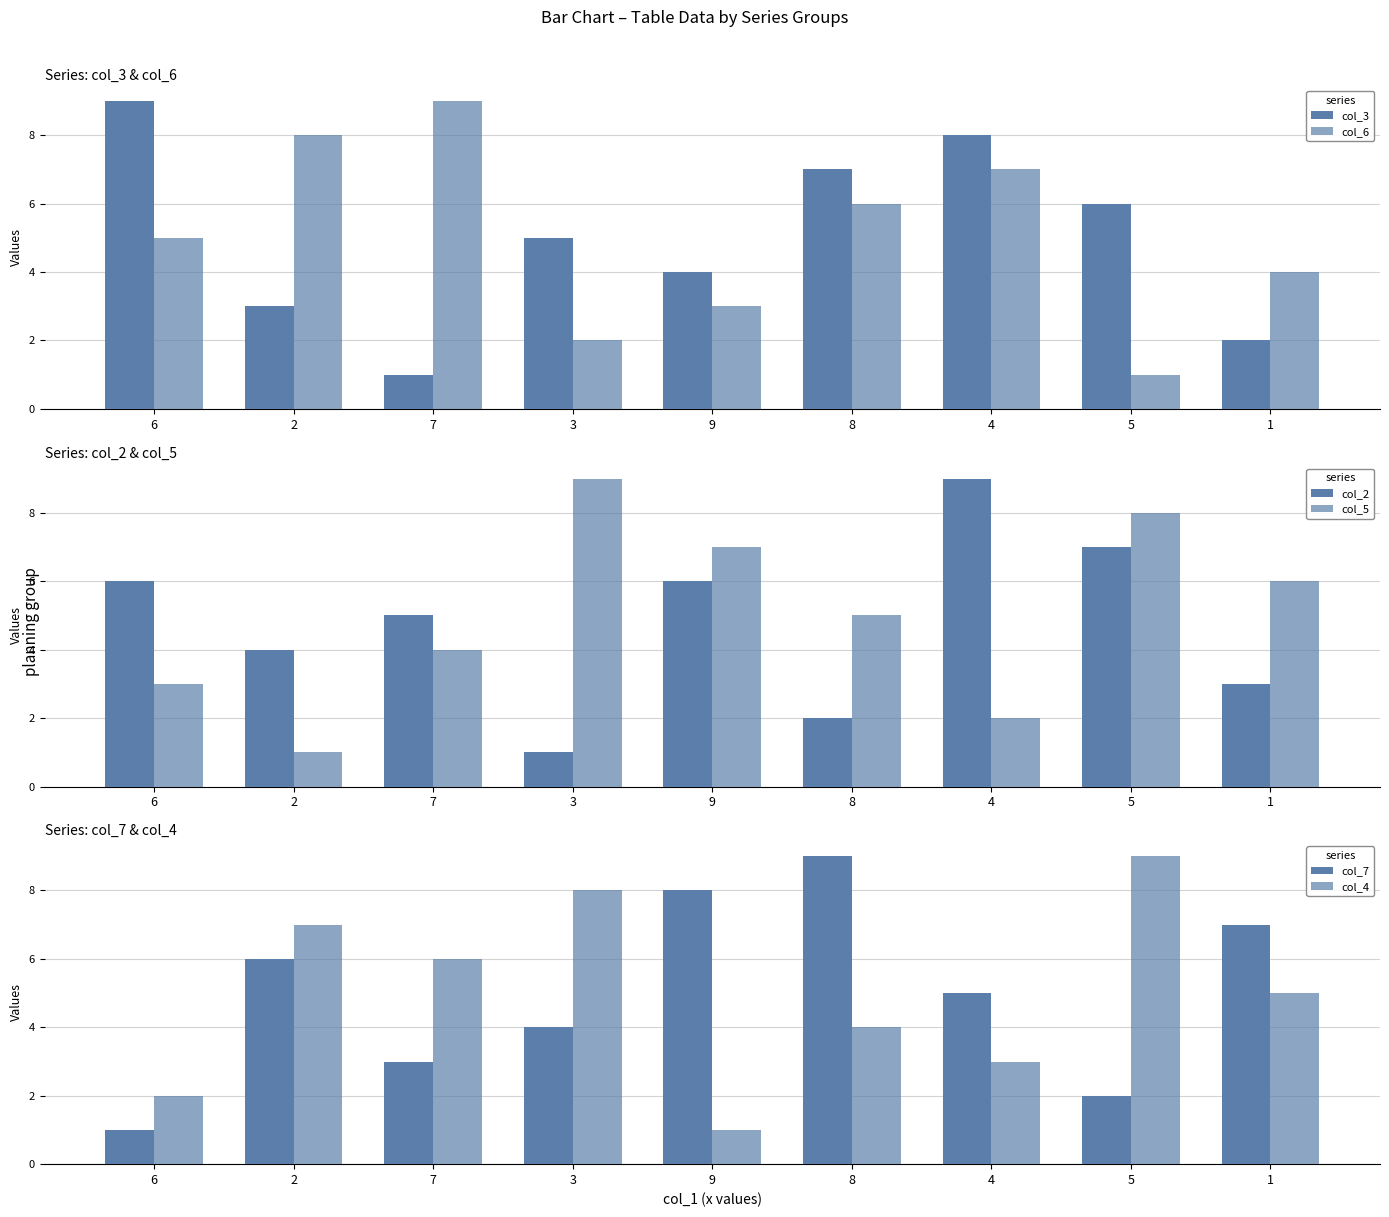

Where is col_6 nearest to the value 5?

6